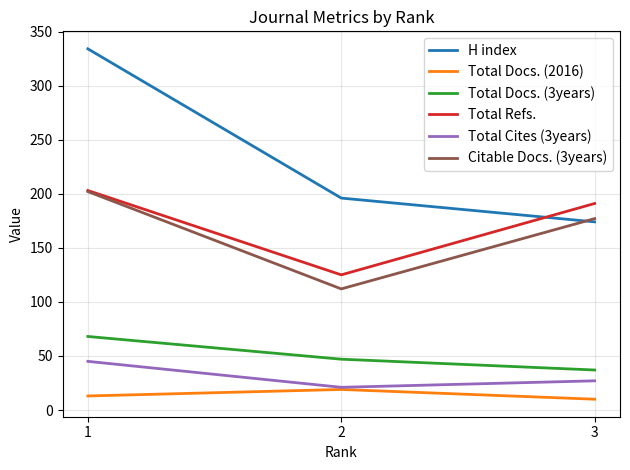

Is the value of Total Refs. at 3 greater than the value of H index at 1?

No